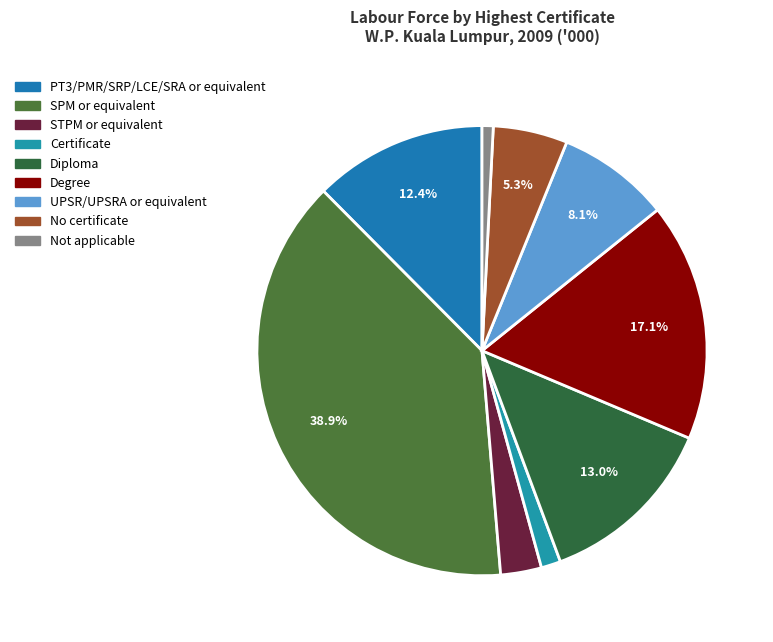

To the nearest percent, what portion does Degree represent?

17%